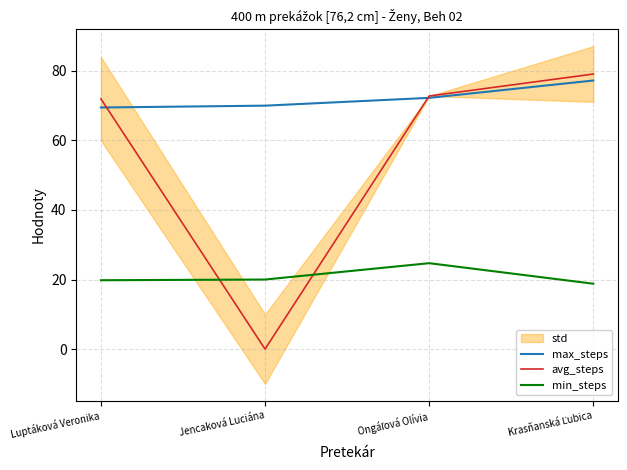

Where does the min_steps series first go above 20?

Ongáľová Olívia